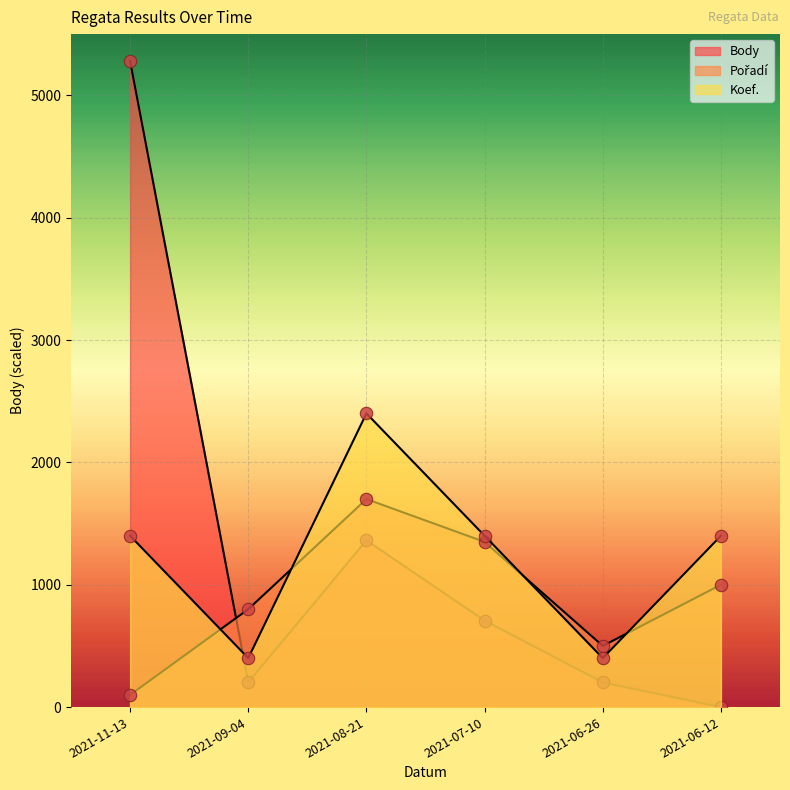

What is the total value across all series at 2021-11-13?

6779